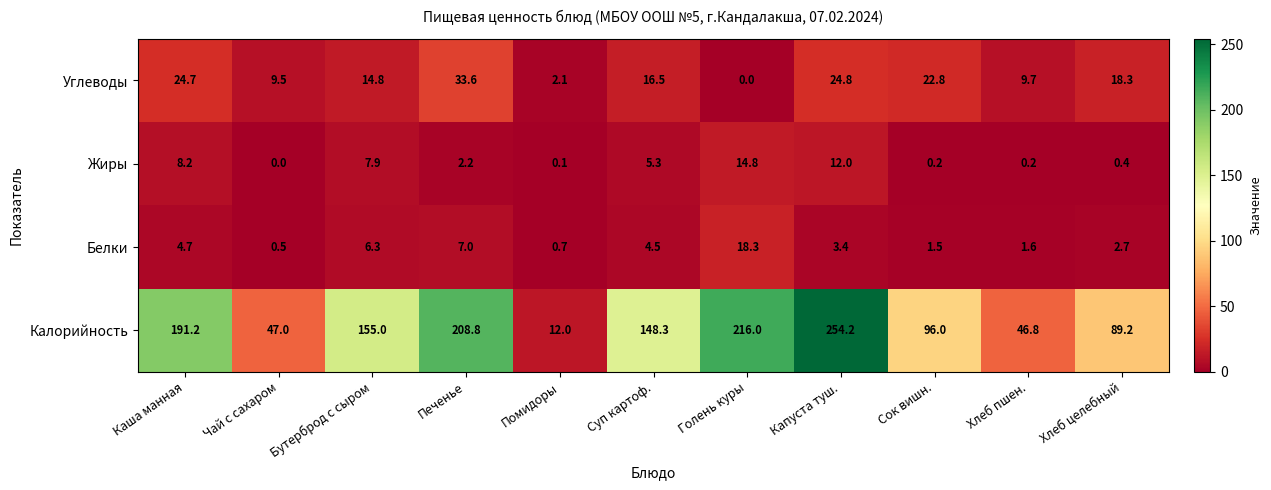

Which series has the widest spread of values?

Калорийность